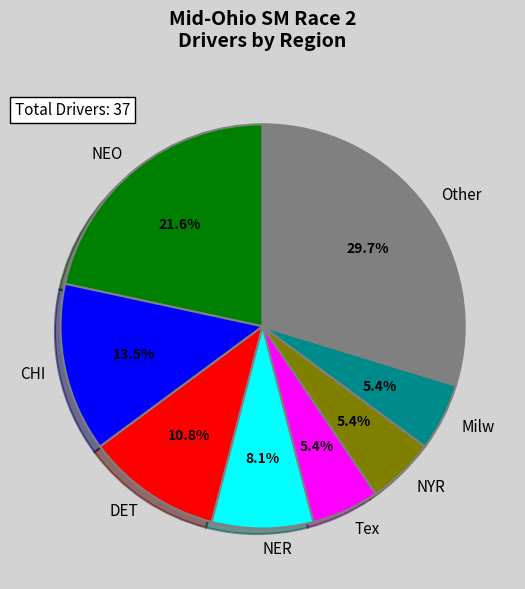

Combined, do Other and NEO account for over 50%?

Yes